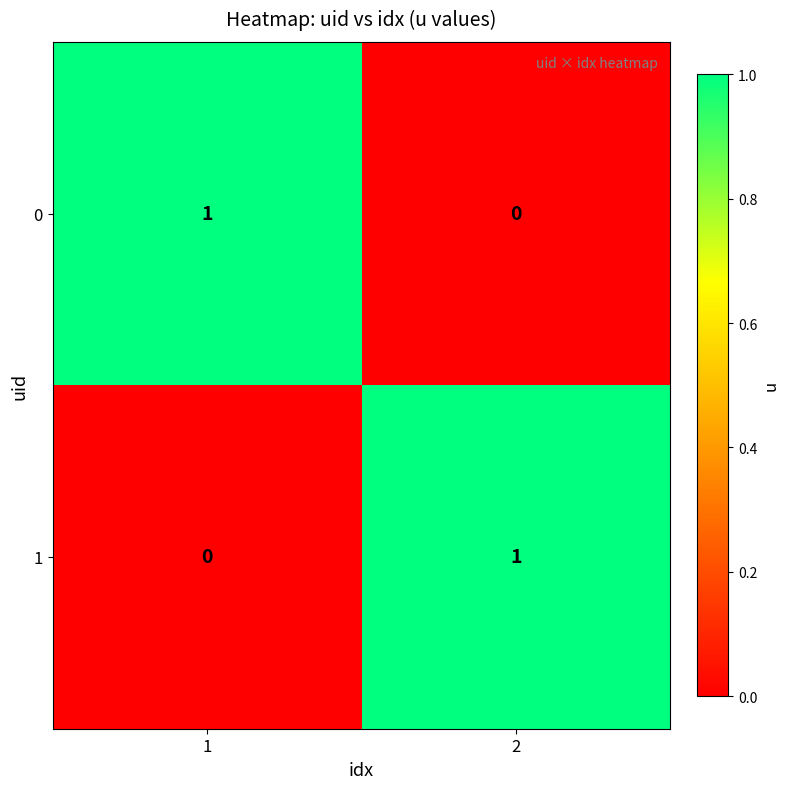

What is the difference between the highest and lowest values at 2?

1